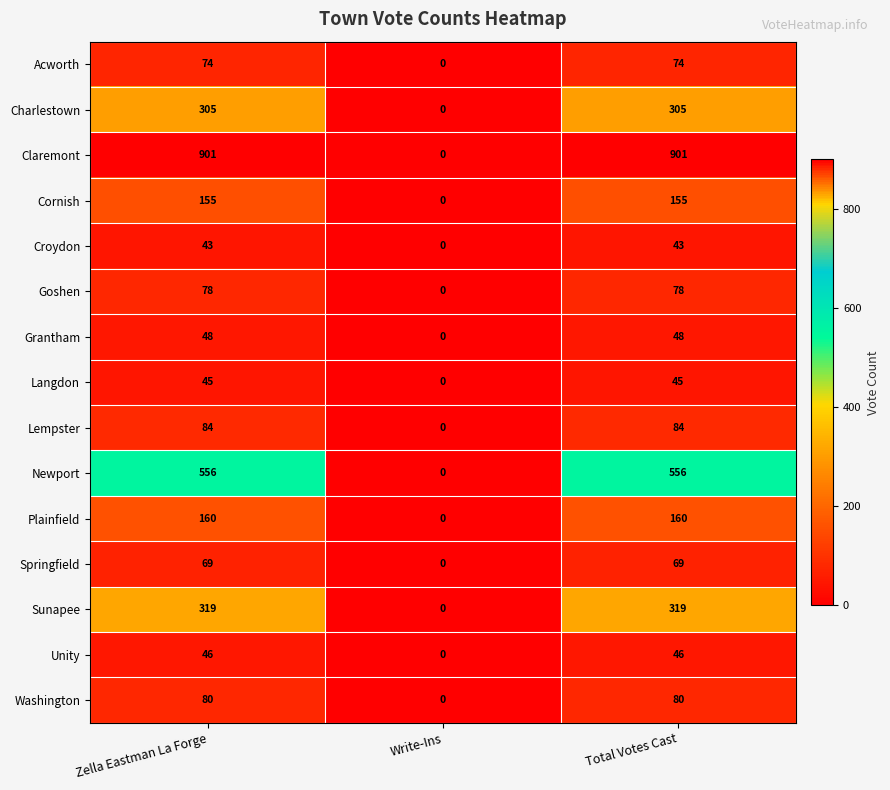

Which series has the largest total across all categories?

Claremont